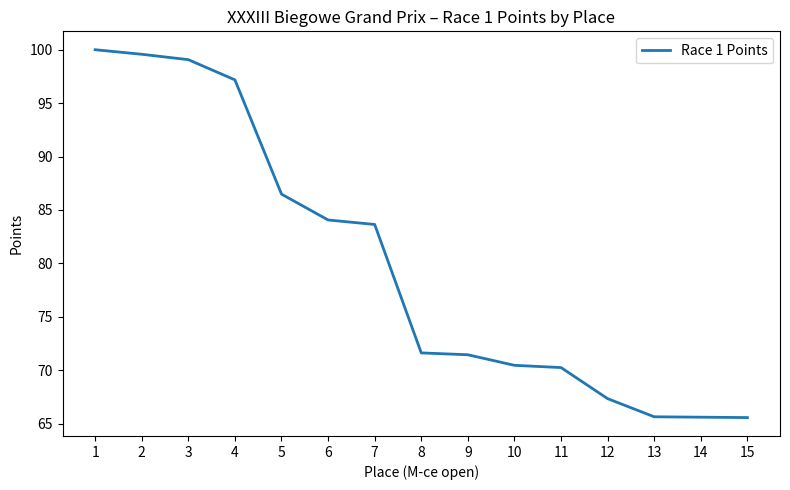

What is the average value?

79.9